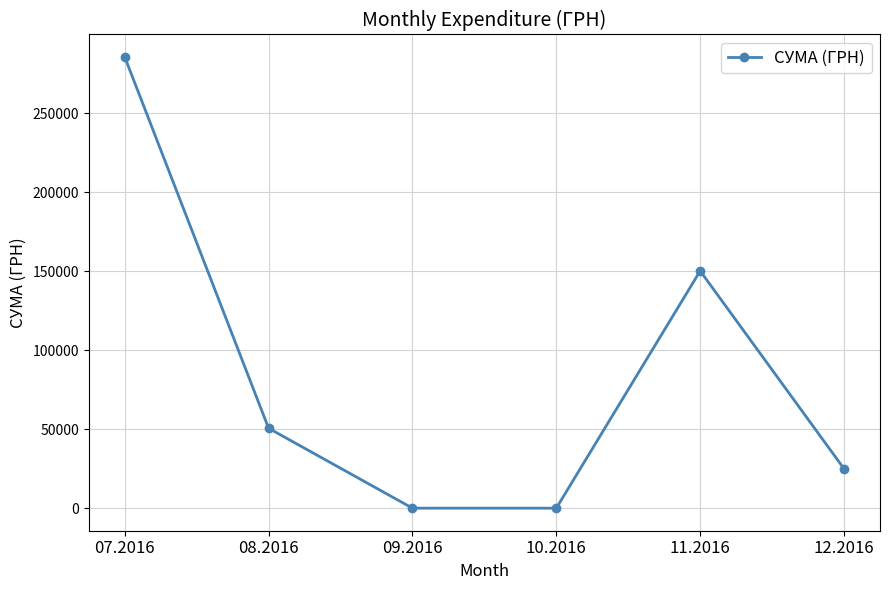

Which category has the highest value across all series?

07.2016